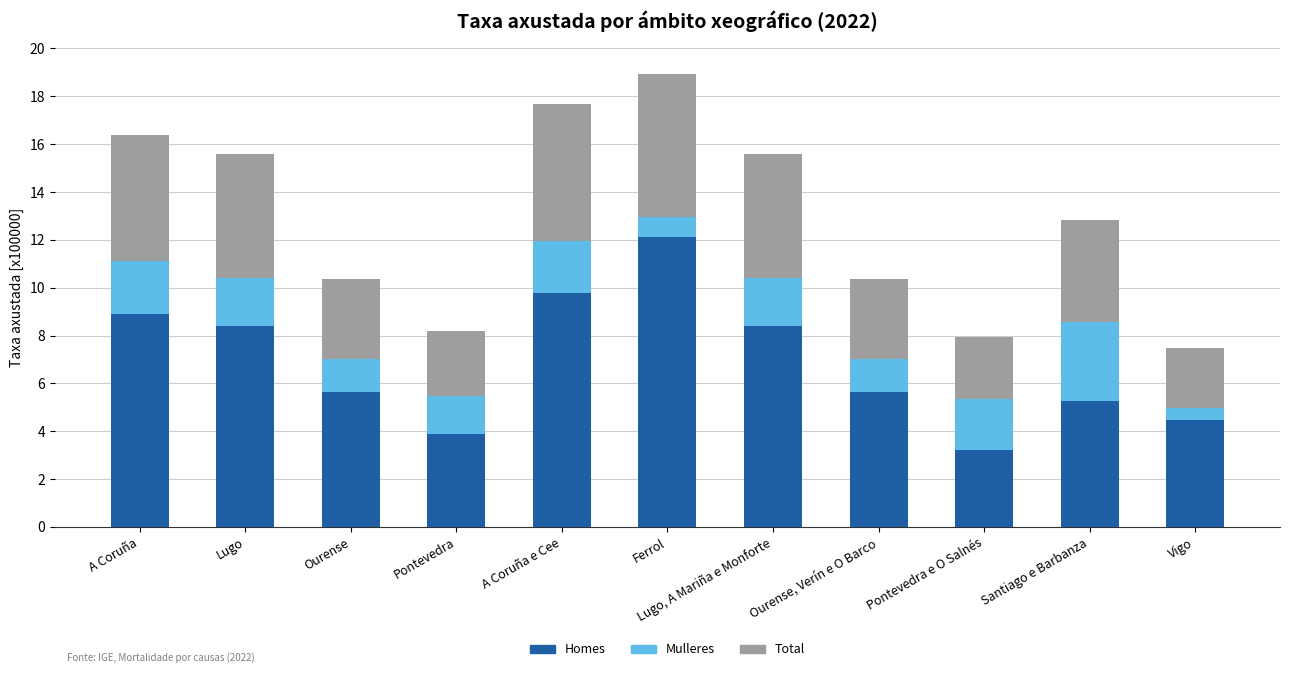

What is the total value across all series at Santiago e Barbanza?

12.8